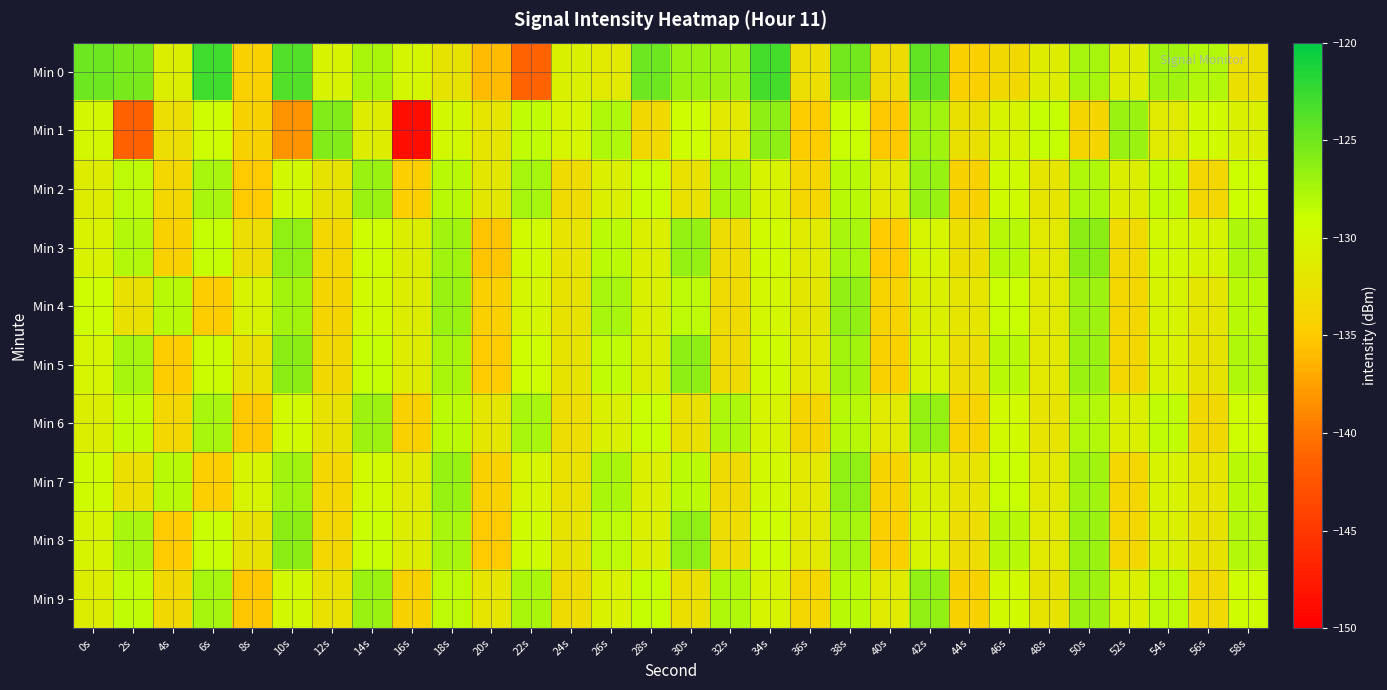

How many categories are shown in the chart?

30